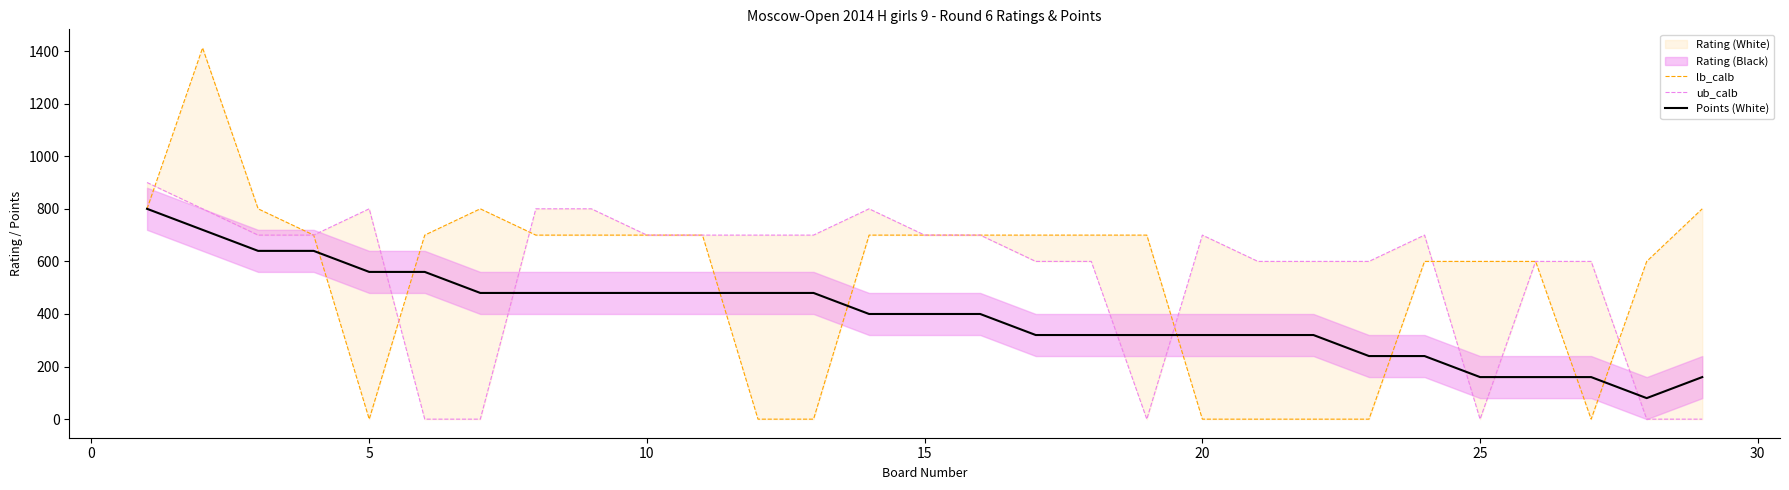

At how many categories does at least one series exceed 1343?

1